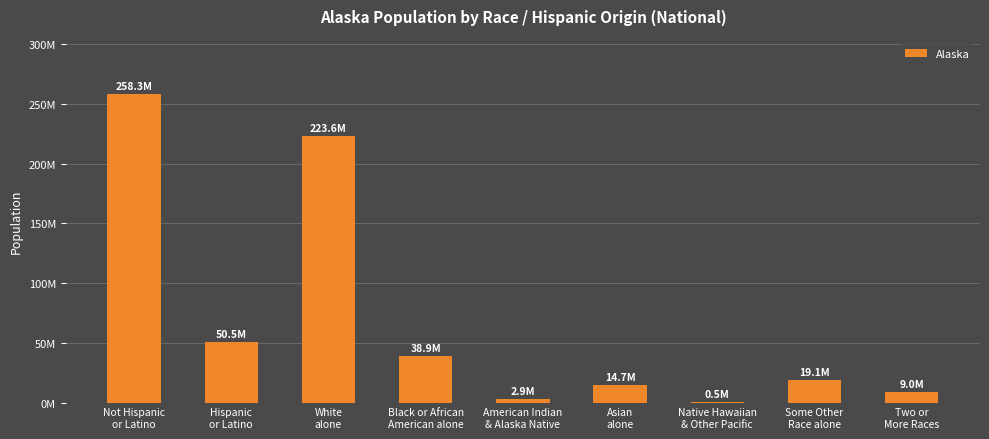

Are the bars horizontal?

No